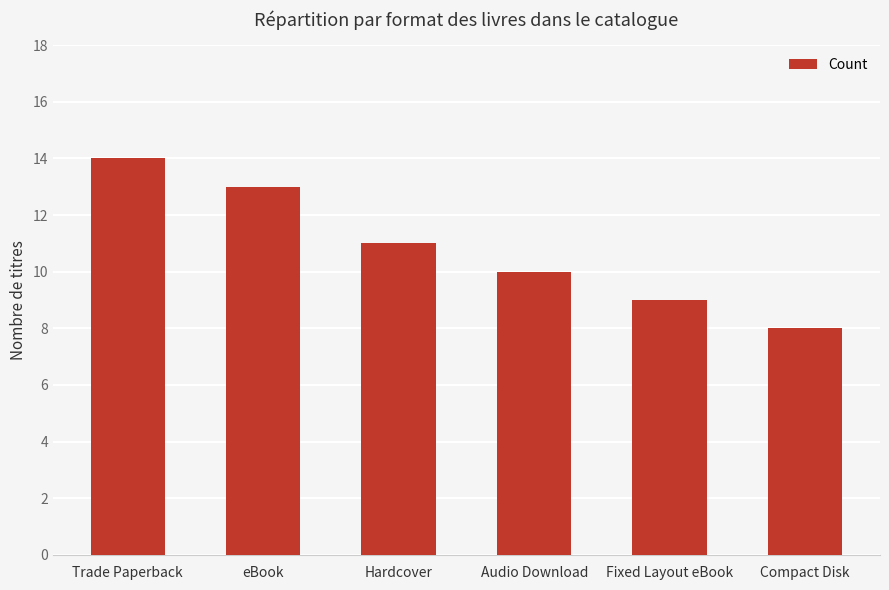

What is the average value?

11